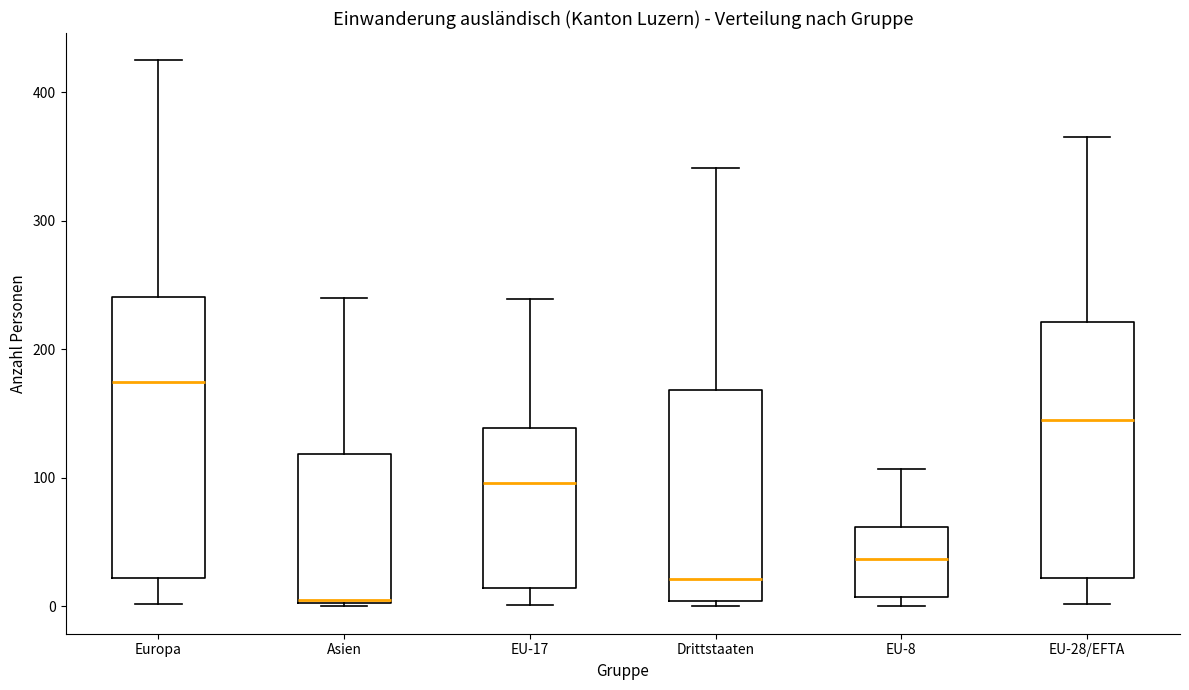

Which box has the lowest median line?

Asien